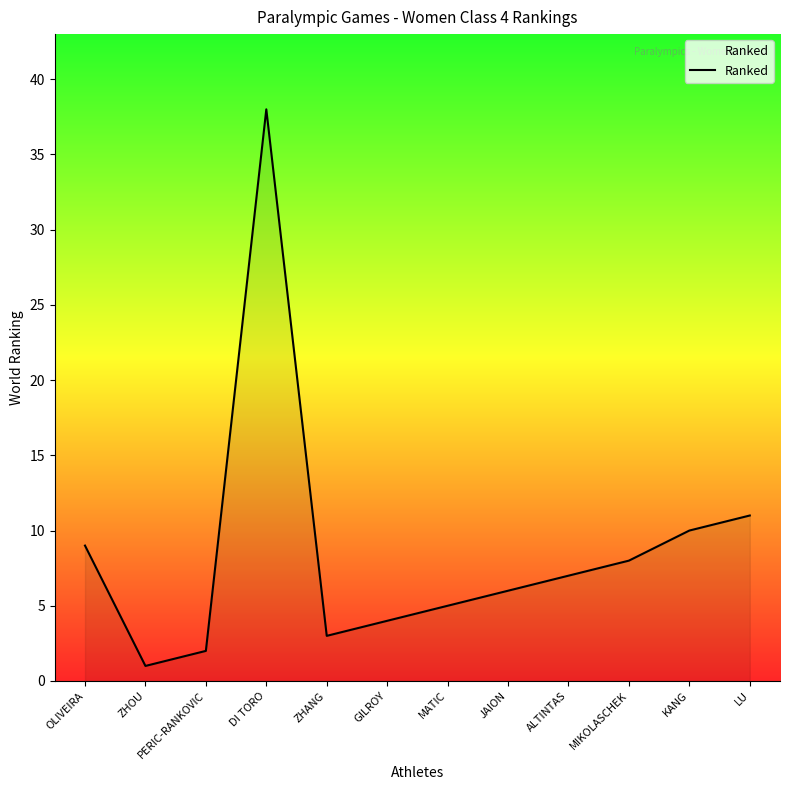

What is the ratio of the value at PERIC-RANKOVIC to the value at DI TORO?

0.1